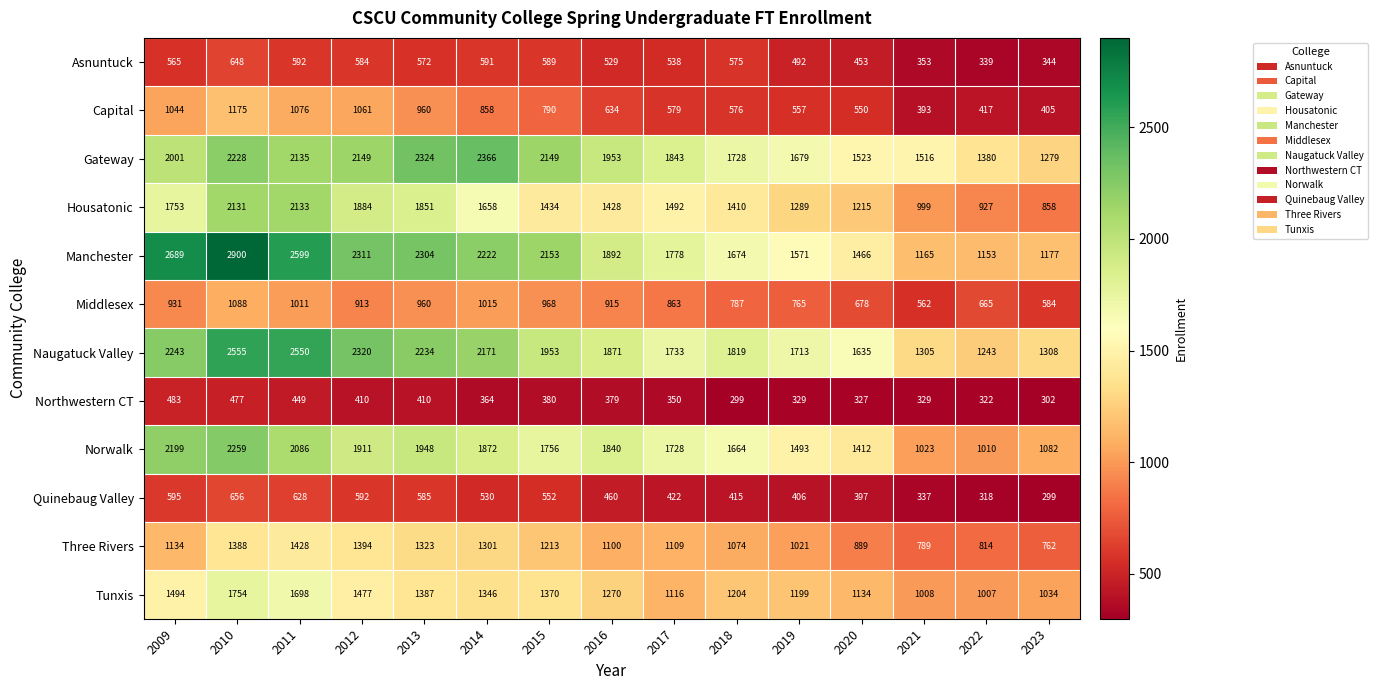

At which category is the sum across all series the highest?

2010